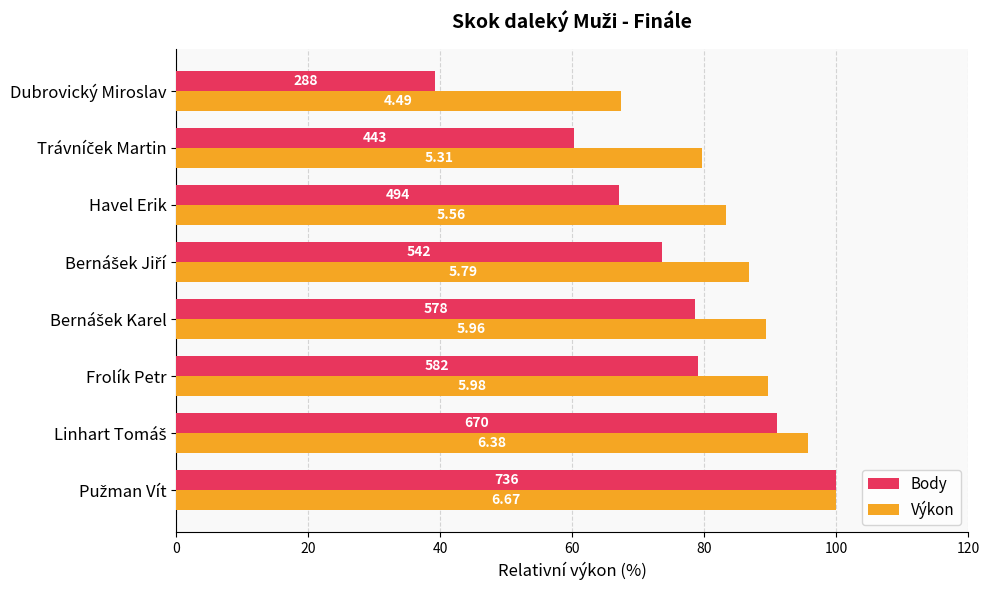

What are all the series names shown in the legend?

Body, Výkon